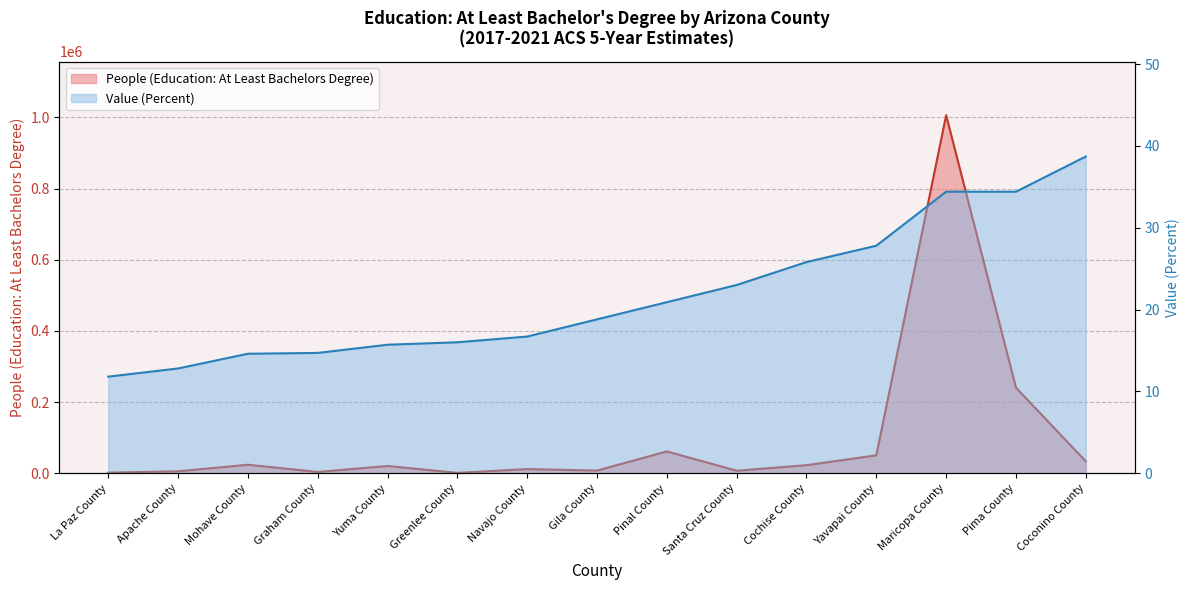

What is the label of the 11th point from the right?

Yuma County